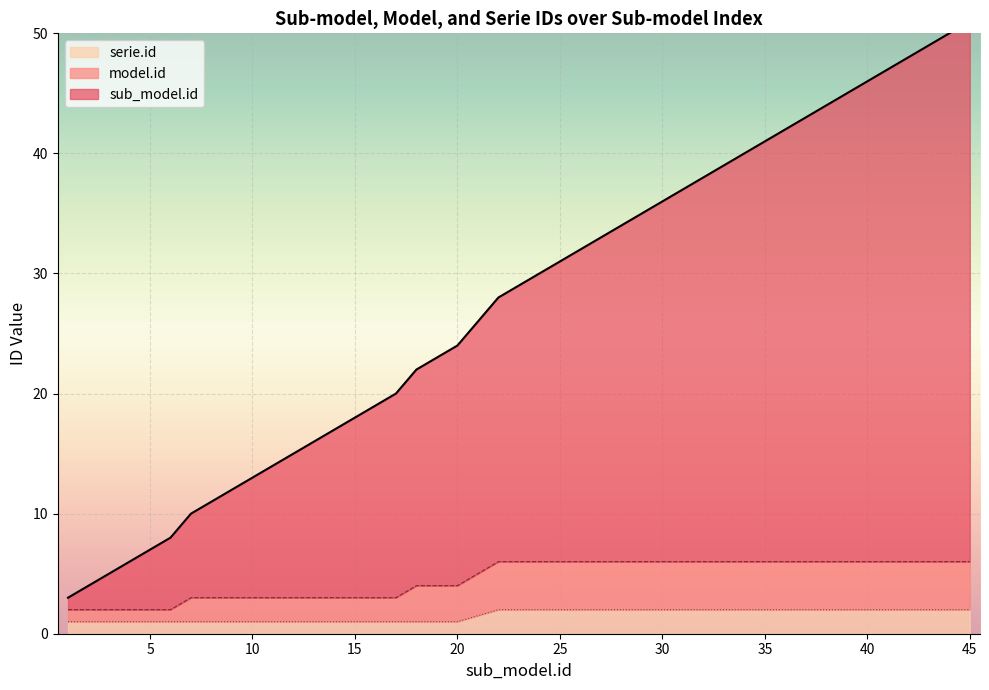

What is the spread (max minus min) of values at 24?

28